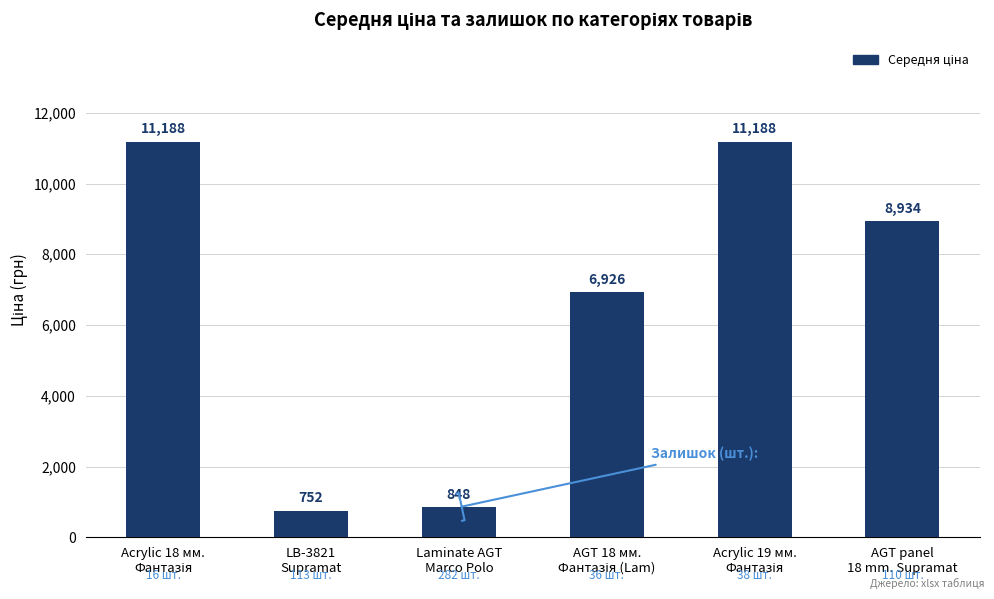

At which category does the chart reach its minimum across all series?

LB-3821
Supramat